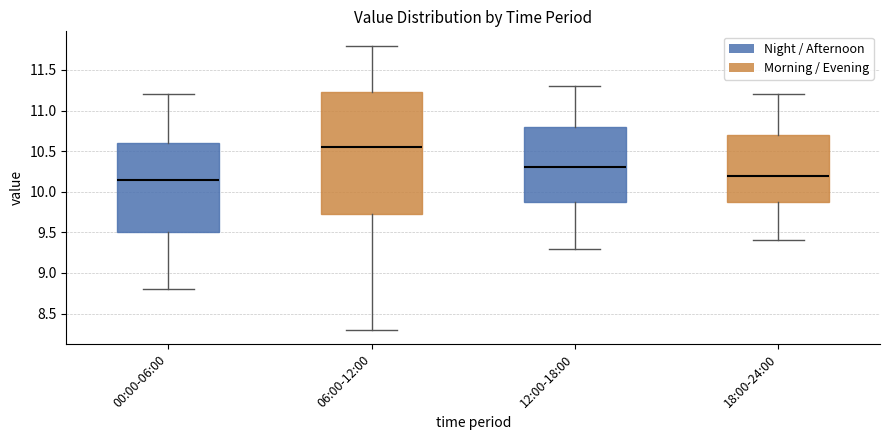

Reading left to right, read every box against the y-axis: the position of its median line, the range the box covers, and the ends of its whiskers. The values are not printed on the chart, so give them approximately, as read against the axis.

00:00-06:00: median 10.15, box 9.50 to 10.60, whiskers 8.80 to 11.20
06:00-12:00: median 10.55, box 9.75 to 11.25, whiskers 8.30 to 11.80
12:00-18:00: median 10.30, box 9.90 to 10.80, whiskers 9.30 to 11.30
18:00-24:00: median 10.20, box 9.90 to 10.70, whiskers 9.40 to 11.20